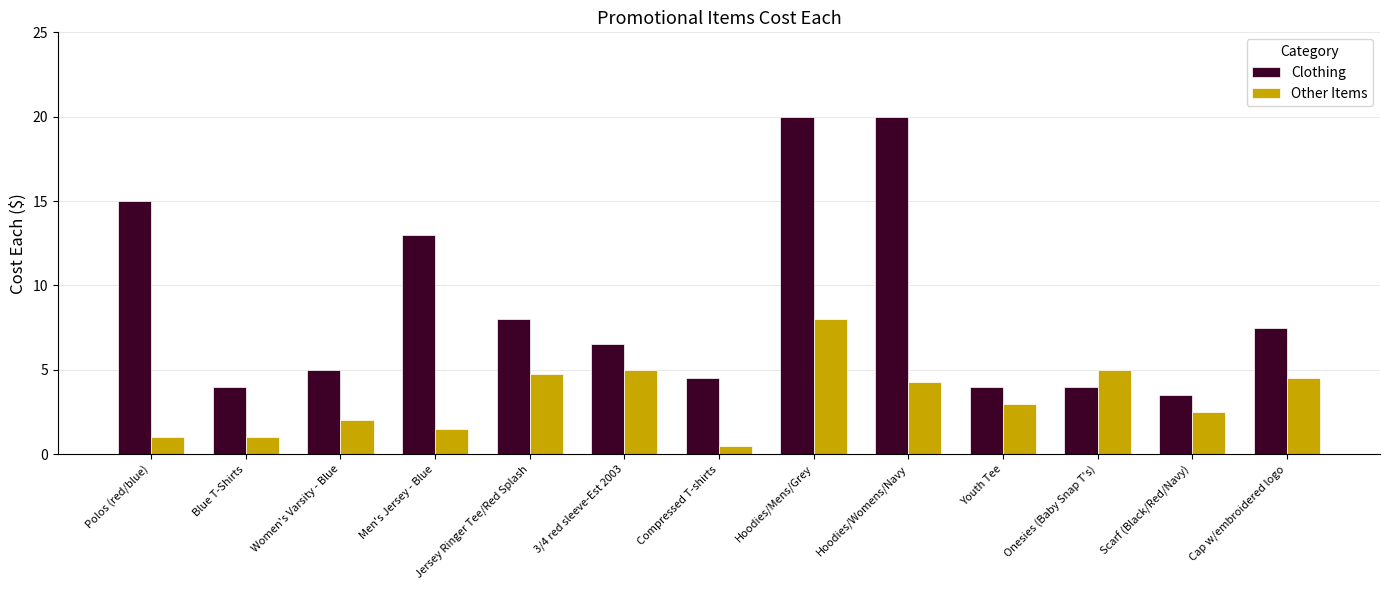

At which category is the sum across all series the highest?

Hoodies/Mens/Grey